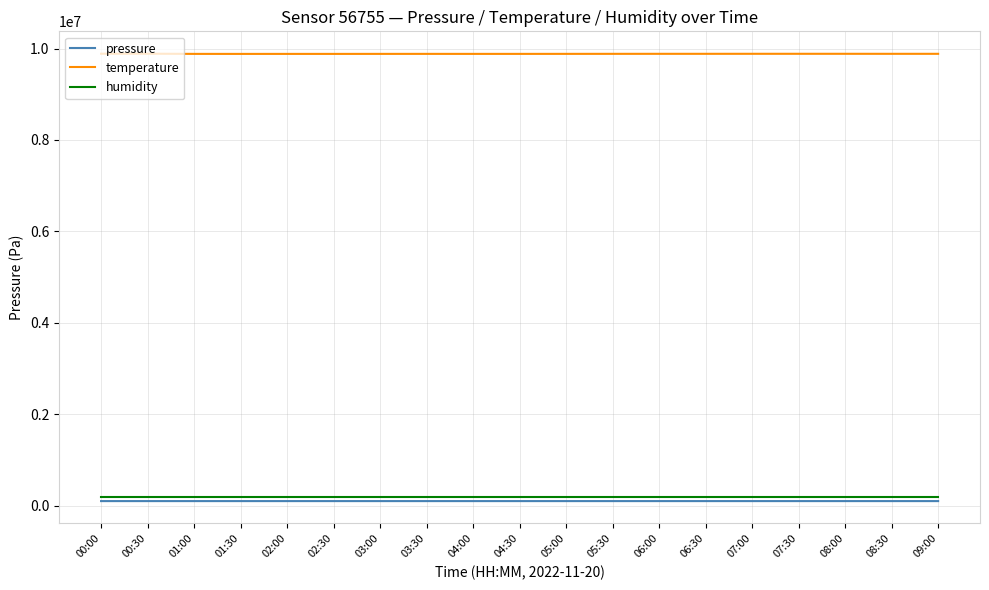

Which series has the widest spread of values?

temperature